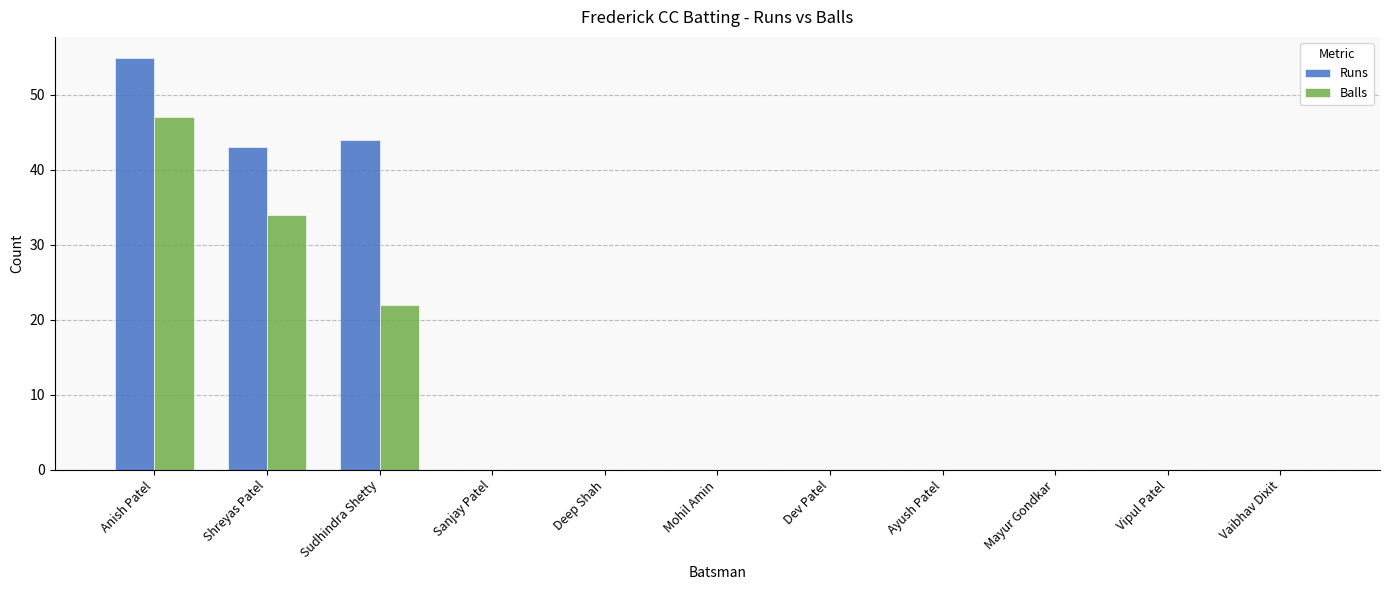

Where is Runs nearest to the value 27?

Shreyas Patel